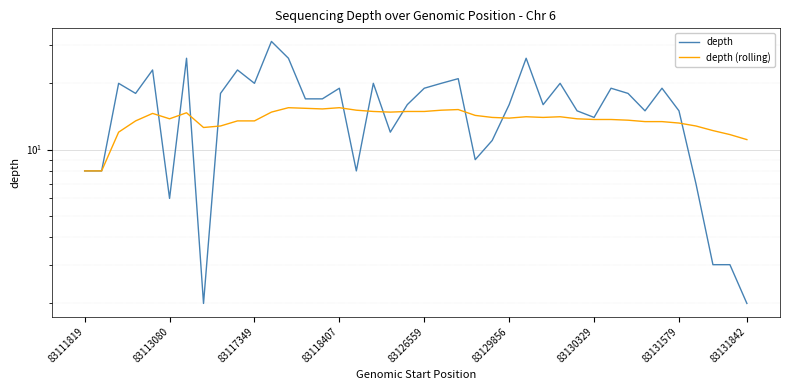

The depth series shows 2.9 at 83131579. True or false?

False